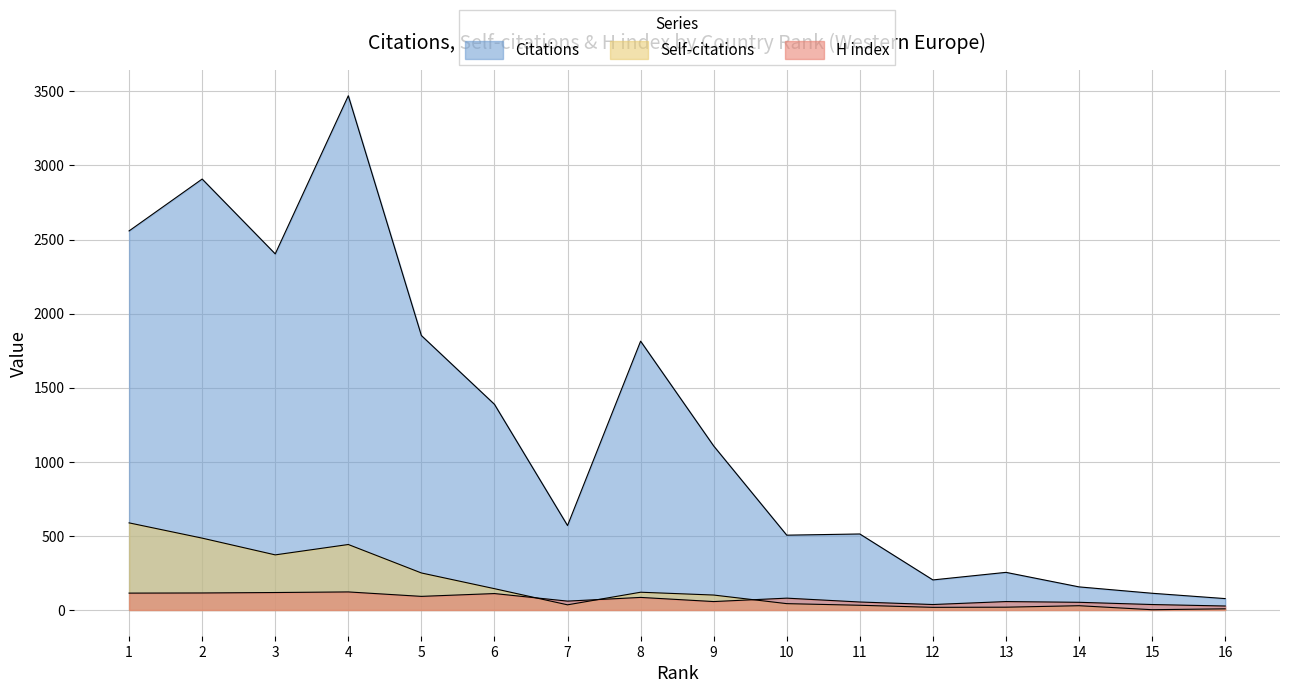

The value of Citations at 7 is 570. True or false?

True